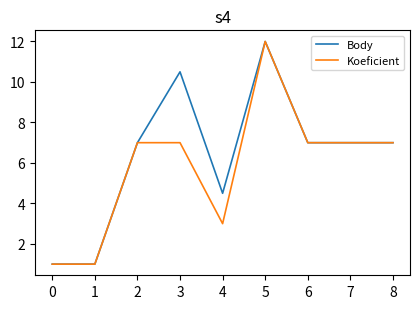

Which series has the largest total across all categories?

Body